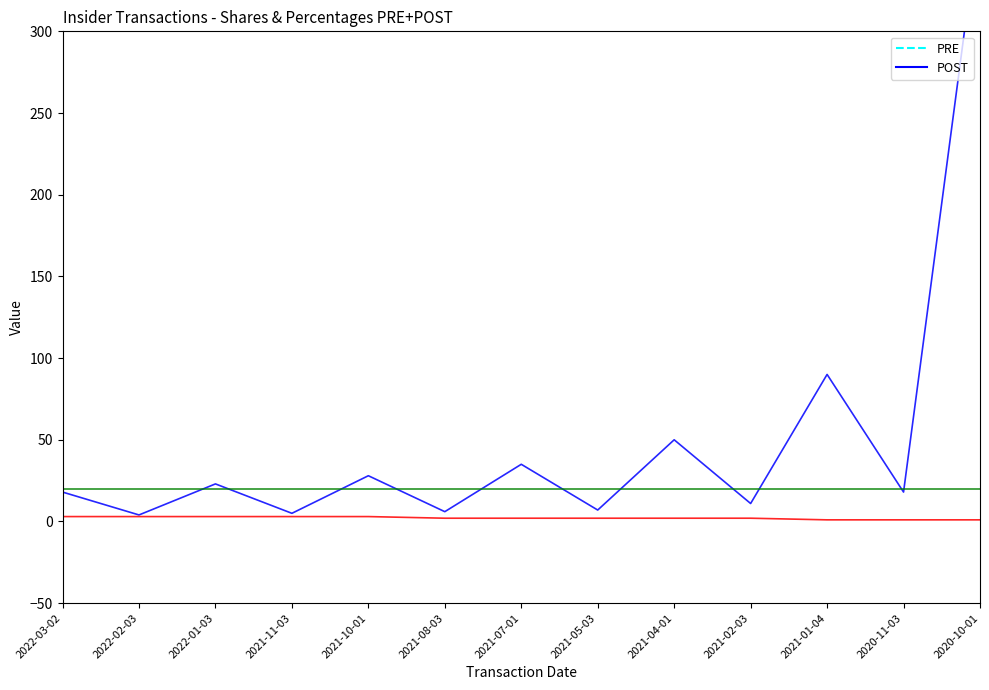

How many distinct data groups are displayed?

5